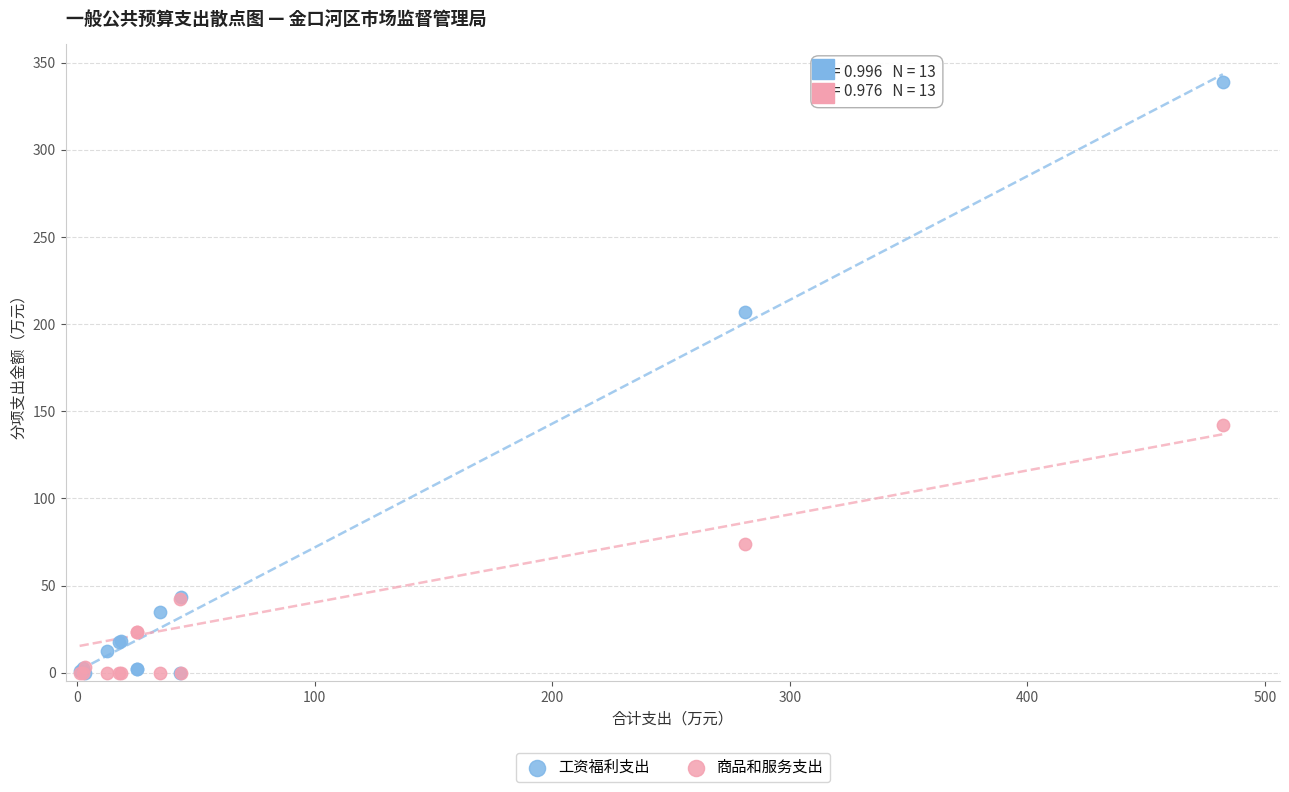

Across all series, what Y value is closest to 169?

142.3